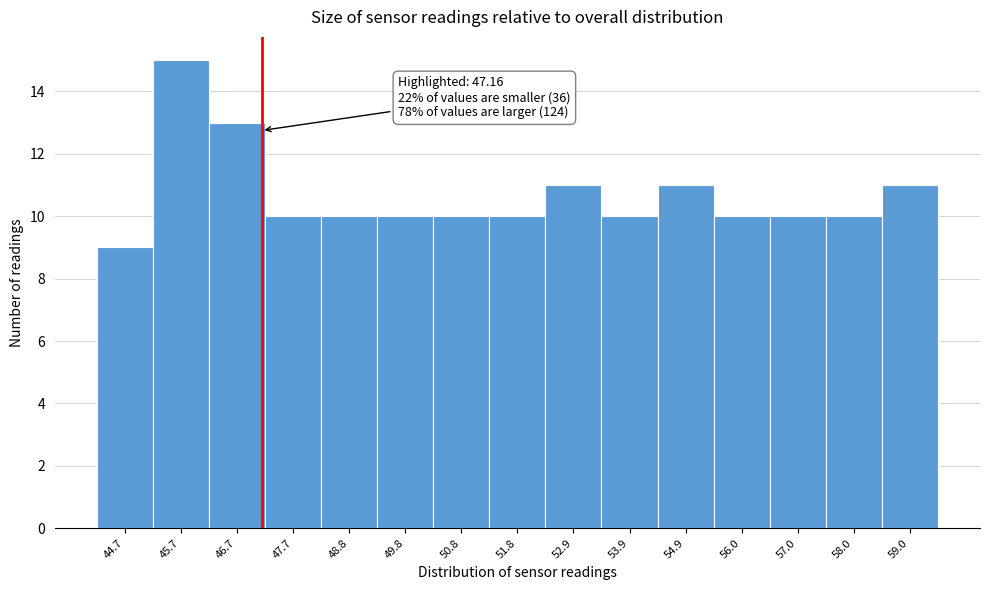

Which range on the x-axis has the tallest bar?

45.2 to 46.2